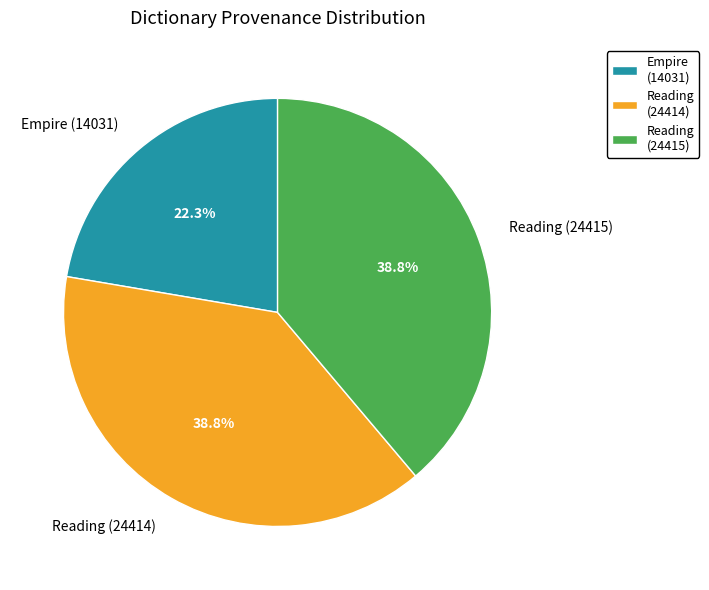

True or false: Empire (14031) accounts for 22% of the total.

True